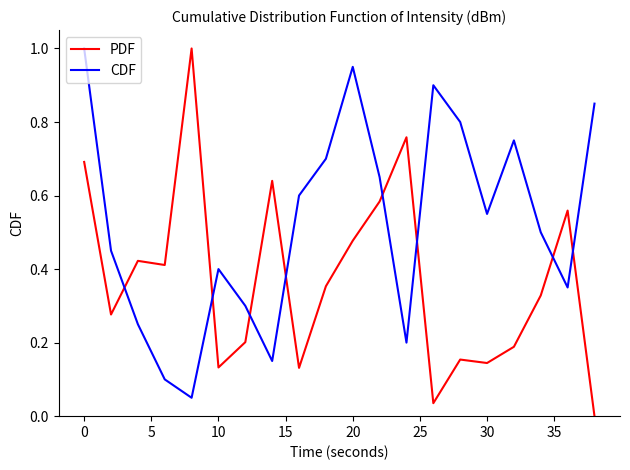

Which series ends up on top after the final intersection of CDF and PDF?

CDF